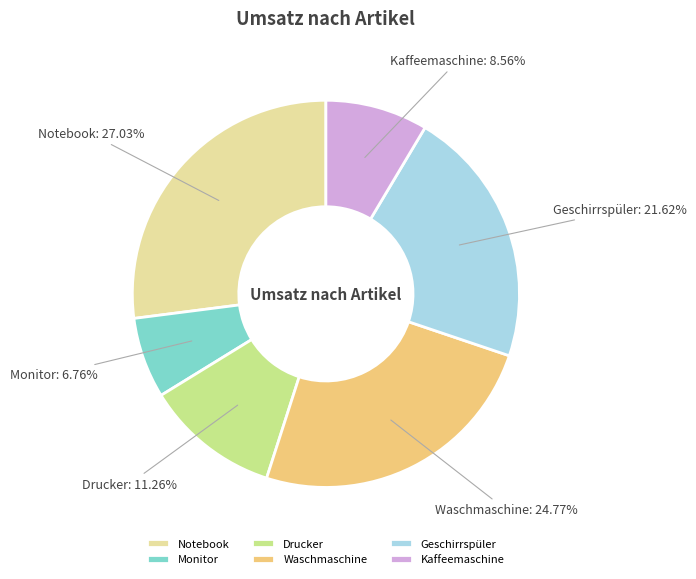

The Monitor slice represents 1% of the pie. True or false?

False